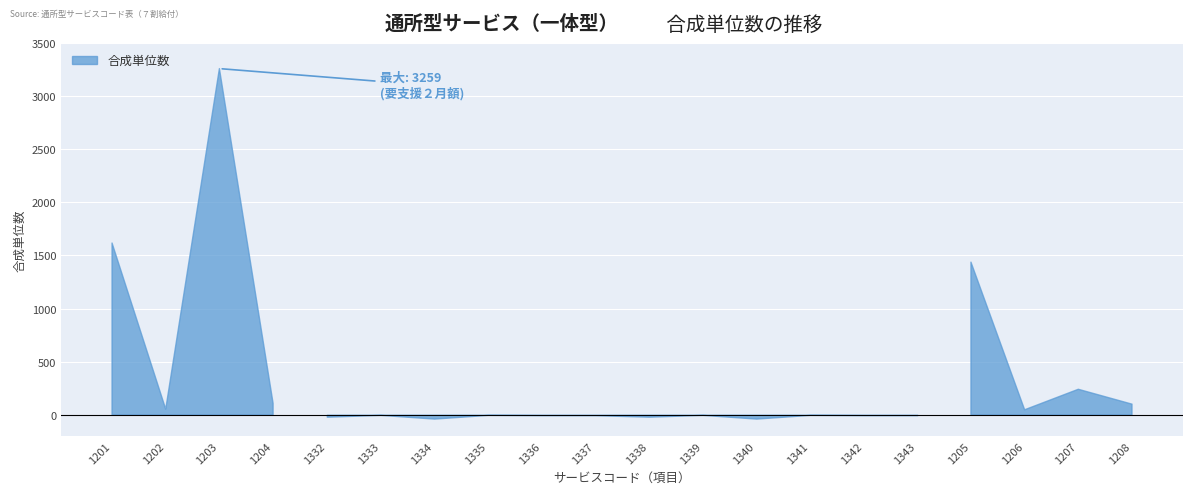

What is the label of the 4th point from the right?

1205